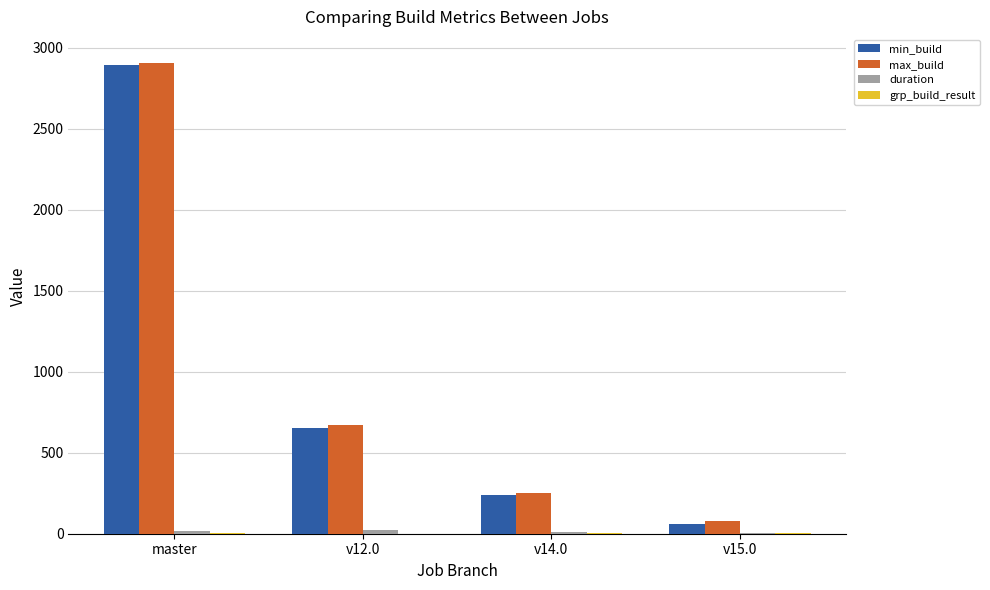

What is the maximum value for min_build?

2894.0